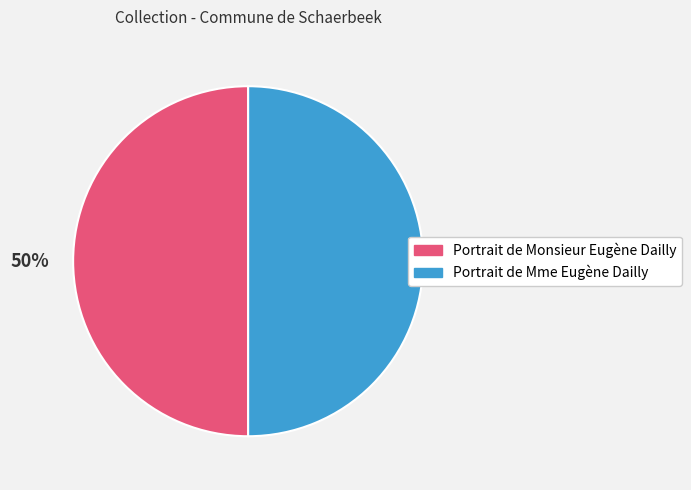

To the nearest percent, what is the combined percentage of Portrait de Mme Eugène Dailly and Portrait de Monsieur Eugène Dailly?

100%